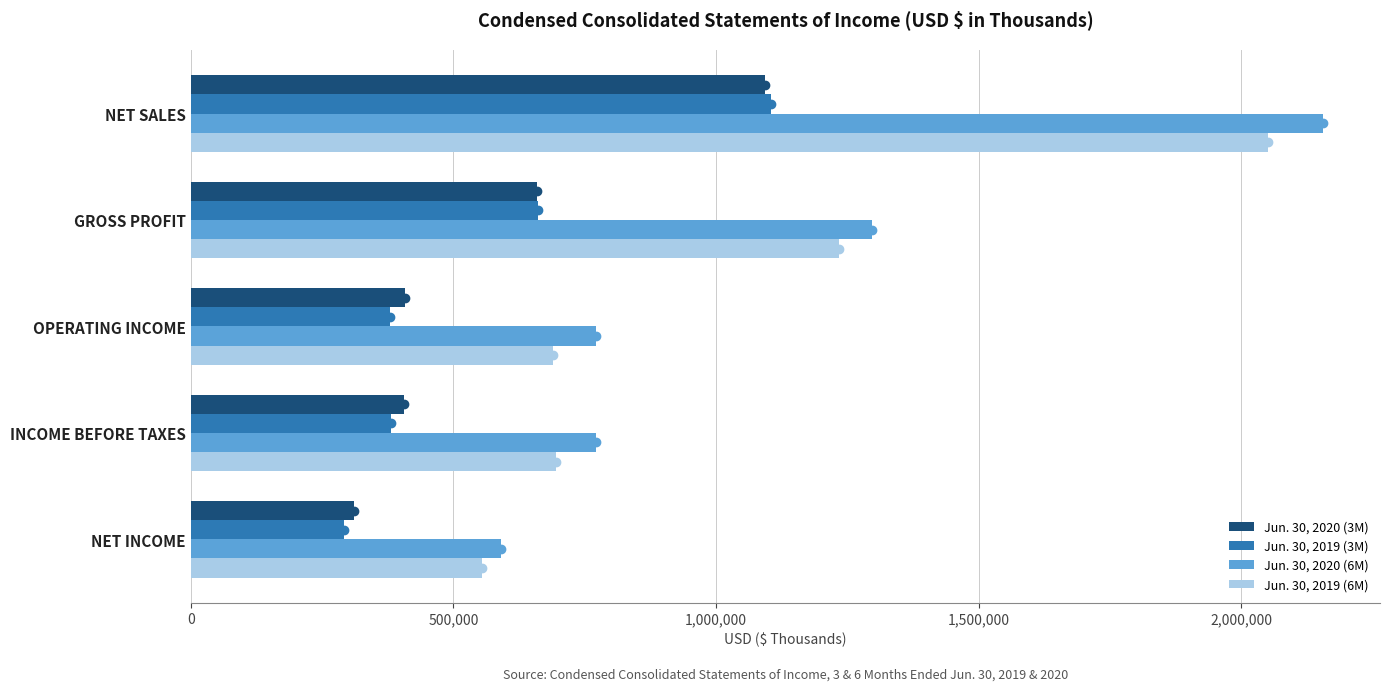

Rank the series by their maximum value, from highest to lowest.

Jun. 30, 2020 (6M), Jun. 30, 2019 (6M), Jun. 30, 2019 (3M), Jun. 30, 2020 (3M)